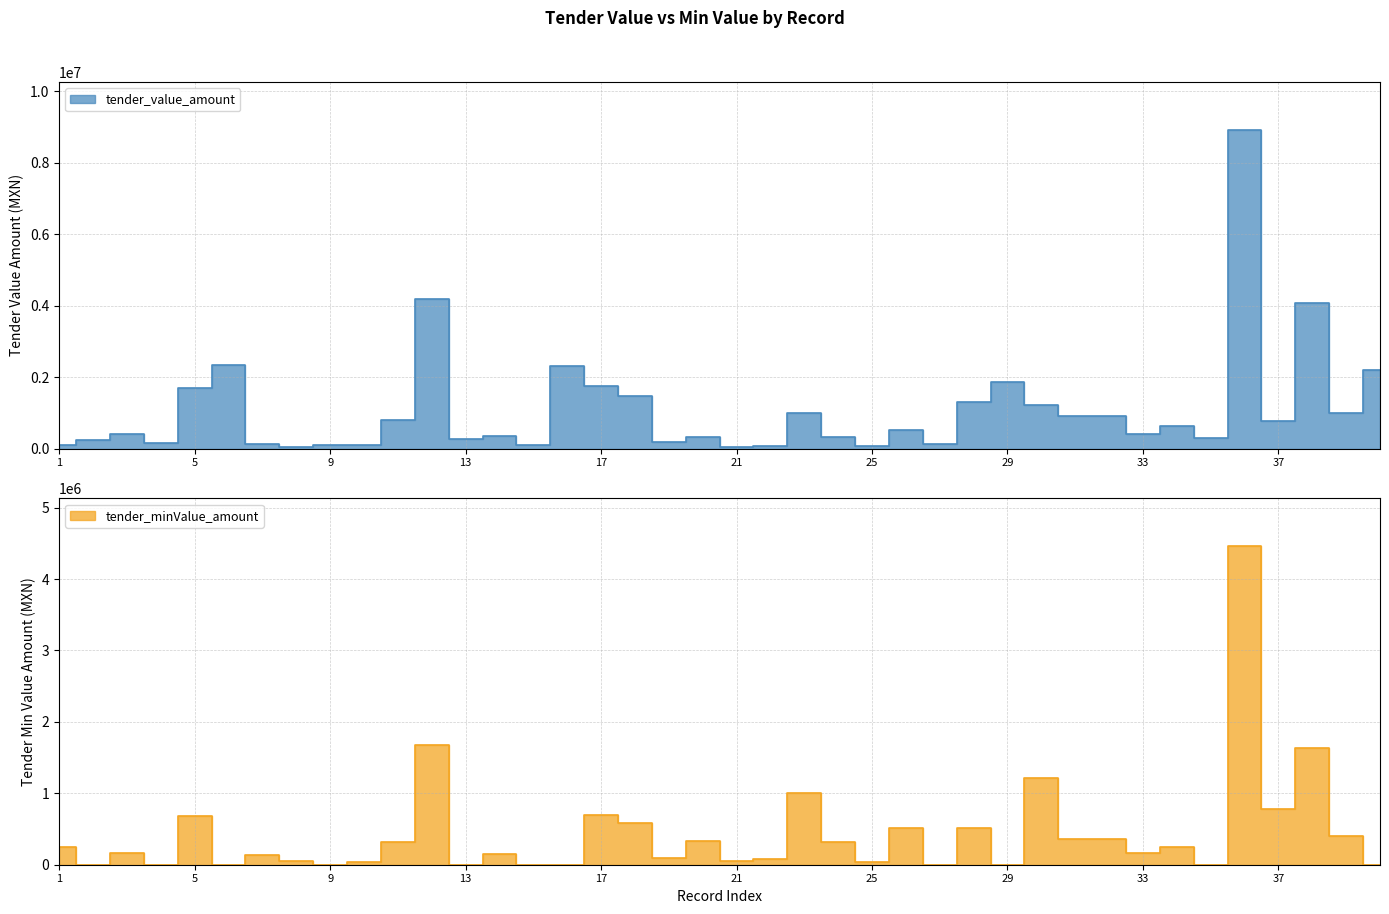

Is it true that tender_minValue_amount equals 796042.7 at 18?

False